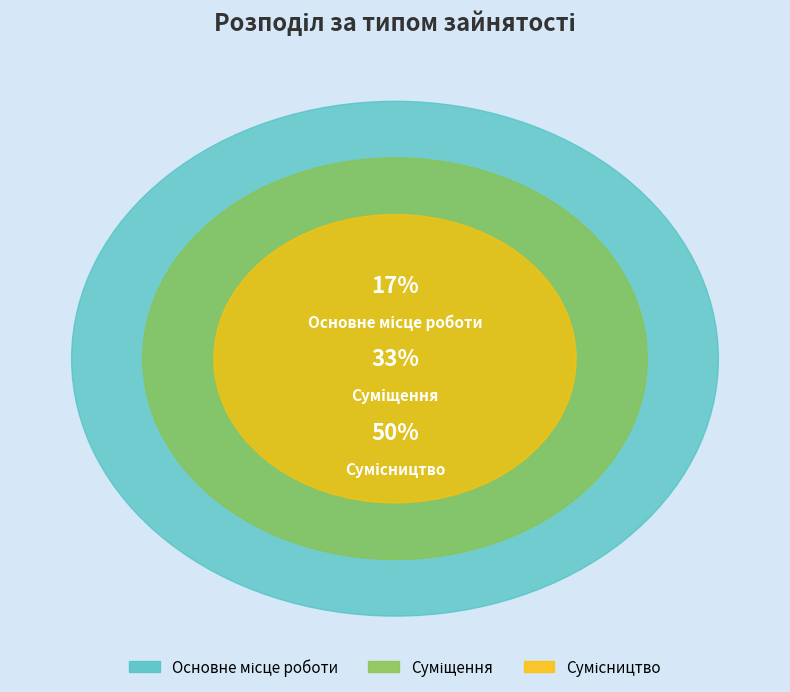

Does any single category account for the majority?

No